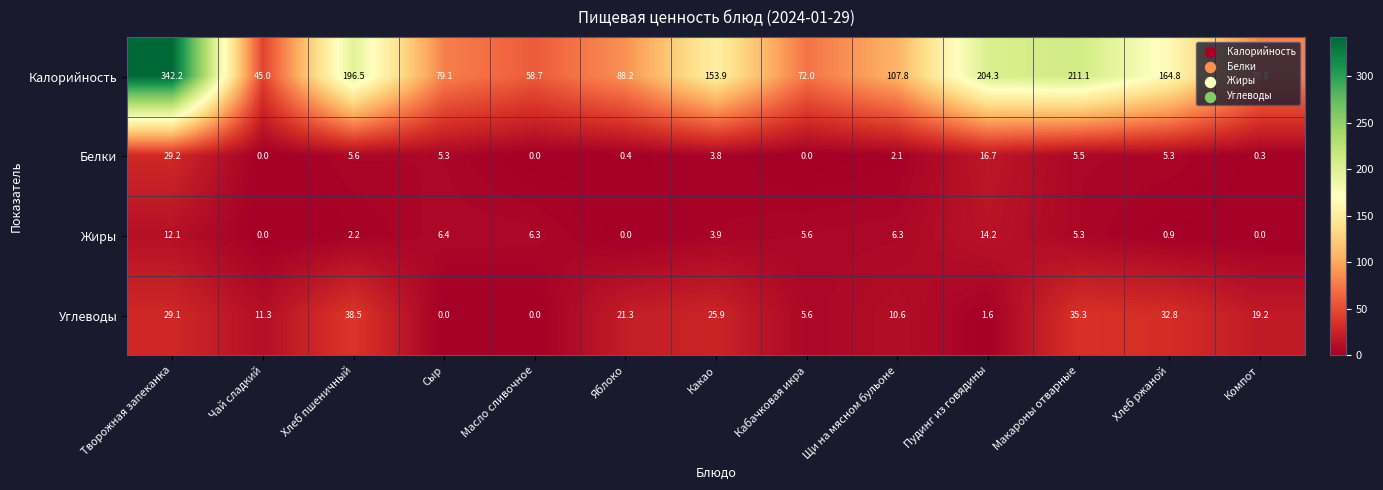

What is the total value across all series at Яблоко?

109.9